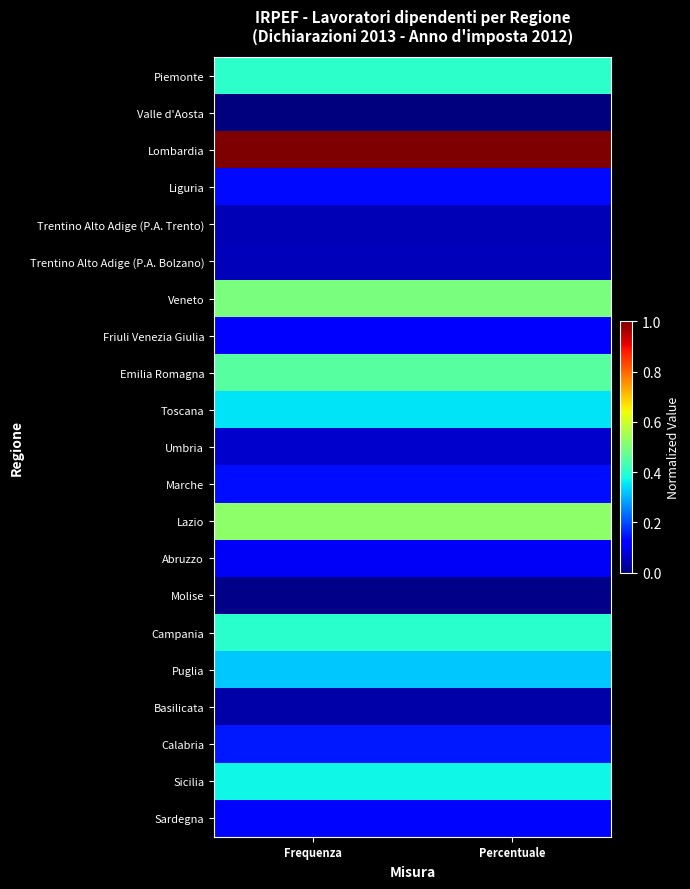

Reading right to left, what are all the values shown in this chart?

Piemonte: Percentuale=0.4	Frequenza=0.4
Valle d'Aosta: Percentuale=0.0	Frequenza=0.0
Lombardia: Percentuale=1.0	Frequenza=1.0
Liguria: Percentuale=0.1	Frequenza=0.1
Trentino Alto Adige (P.A. Trento): Percentuale=0.1	Frequenza=0.1
Trentino Alto Adige (P.A. Bolzano): Percentuale=0.1	Frequenza=0.1
Veneto: Percentuale=0.5	Frequenza=0.5
Friuli Venezia Giulia: Percentuale=0.1	Frequenza=0.1
Emilia Romagna: Percentuale=0.5	Frequenza=0.5
Toscana: Percentuale=0.3	Frequenza=0.3
Umbria: Percentuale=0.1	Frequenza=0.1
Marche: Percentuale=0.1	Frequenza=0.1
Lazio: Percentuale=0.5	Frequenza=0.5
Abruzzo: Percentuale=0.1	Frequenza=0.1
Molise: Percentuale=0.0	Frequenza=0.0
Campania: Percentuale=0.4	Frequenza=0.4
Puglia: Percentuale=0.3	Frequenza=0.3
Basilicata: Percentuale=0.0	Frequenza=0.0
Calabria: Percentuale=0.1	Frequenza=0.1
Sicilia: Percentuale=0.4	Frequenza=0.4
Sardegna: Percentuale=0.1	Frequenza=0.1